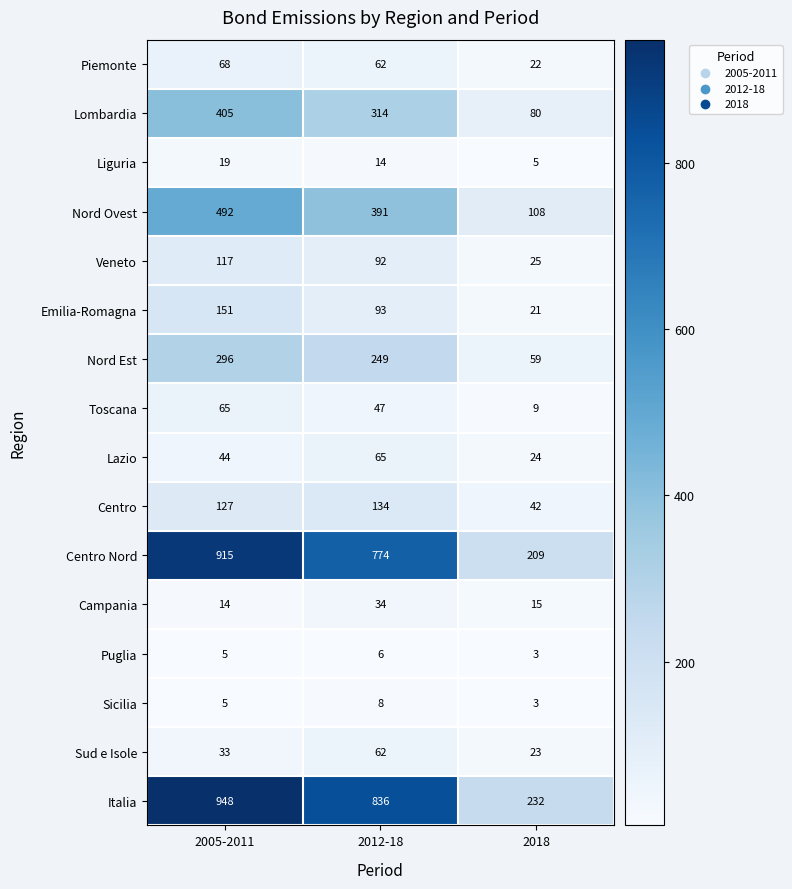

Which series changed the most between 2005-2011 and 2012-18?

Centro Nord